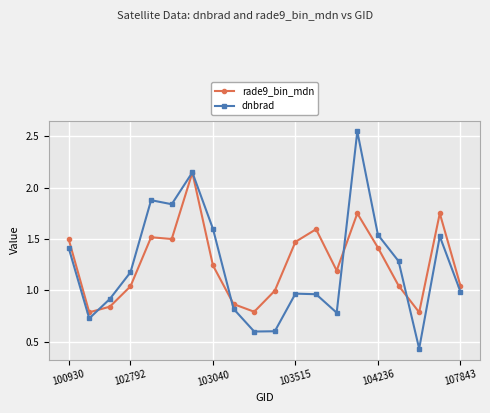

True or false: dnbrad has more than 1 points higher than both neighbors.

True